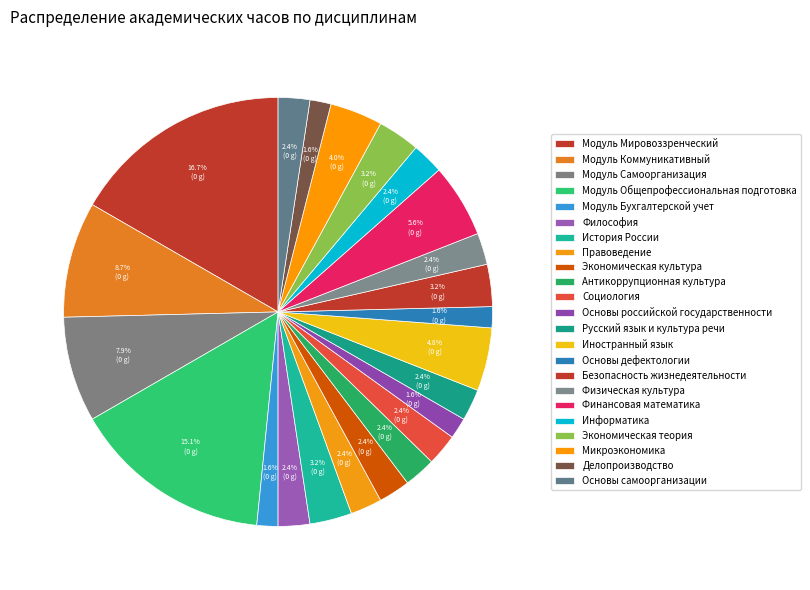

How many segments does this pie chart have?

23